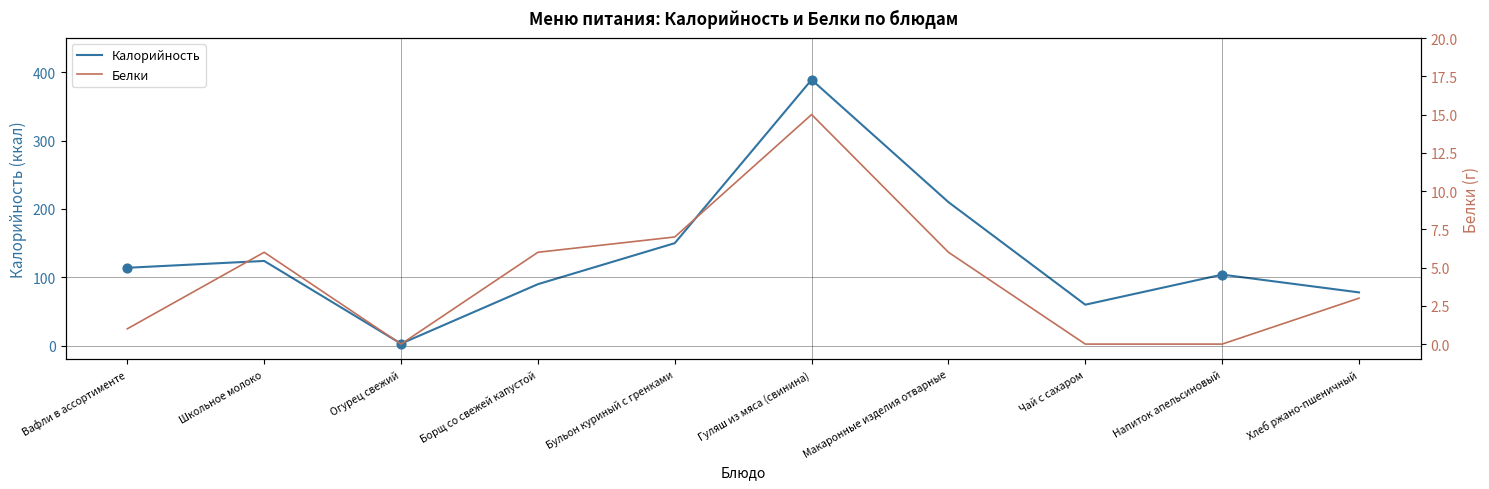

What are all the series names shown in the legend?

Калорийность, Белки